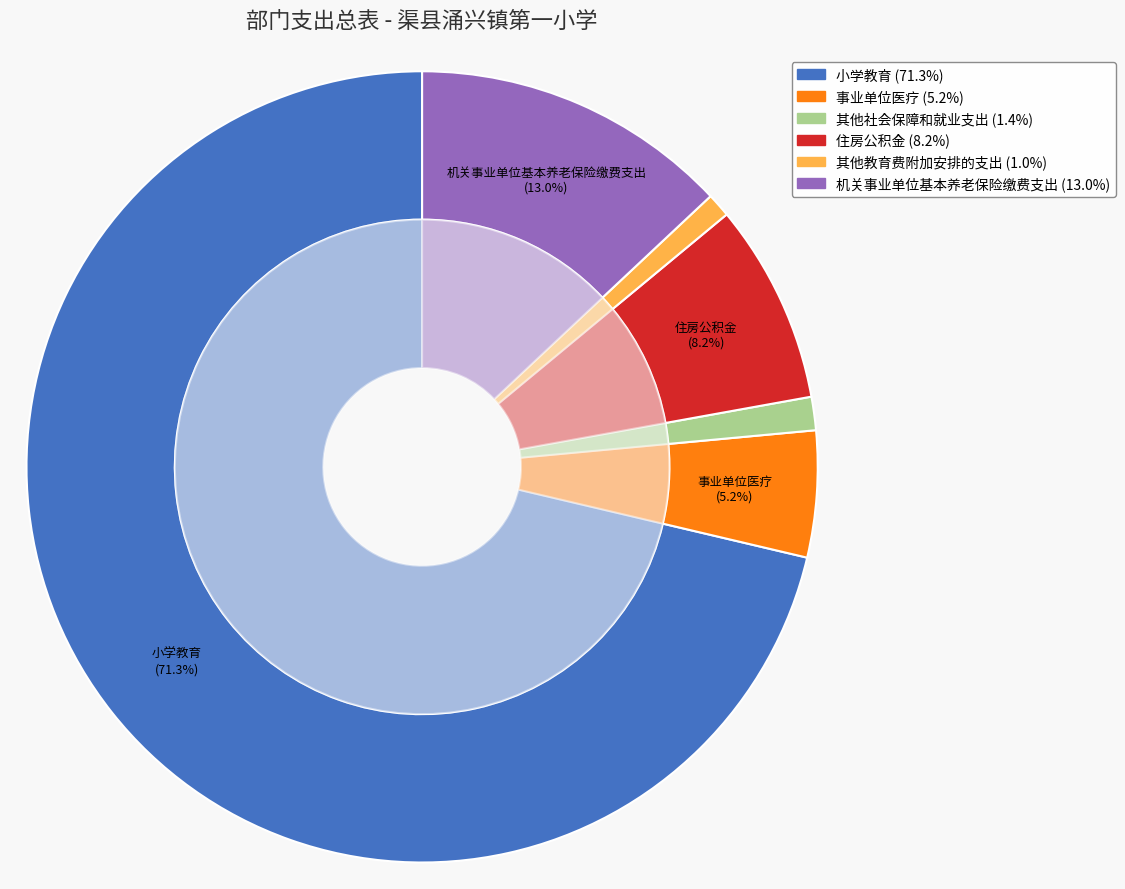

To the nearest percent, what is the difference between the 机关事业单位基本养老保险缴费支出 and 其他社会保障和就业支出 slice percentages?

12%